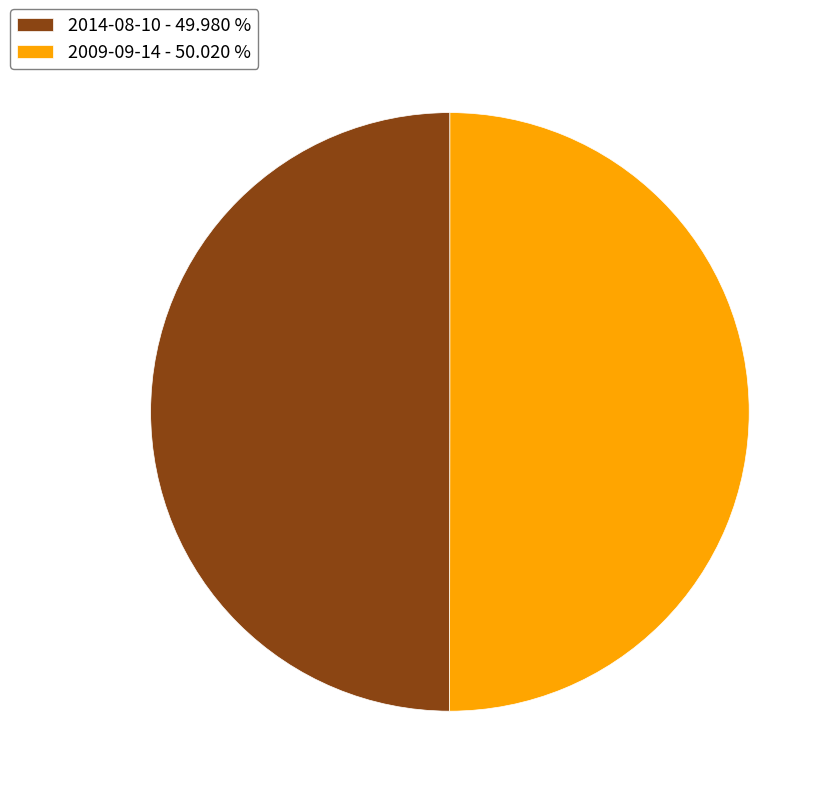

Approximately how many times larger is the value at 2014-08-10 - 49.980 % compared to 2009-09-14 - 50.020 %?

1.0